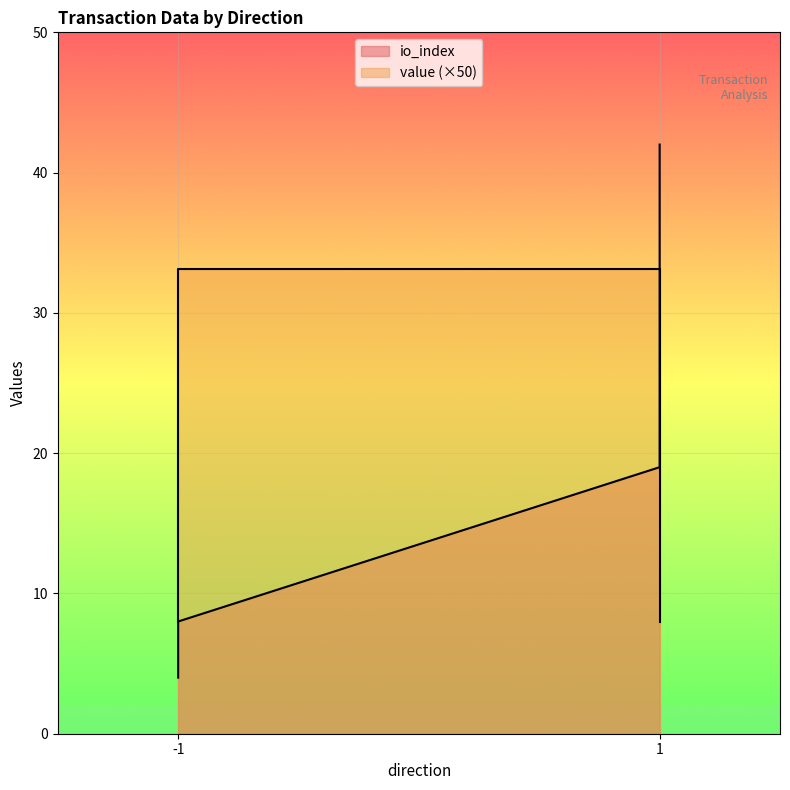

Which has a higher value, -1 or 1?

1